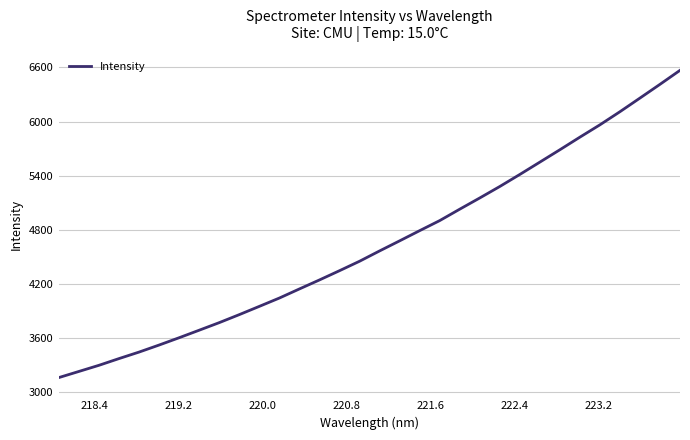

What is the minimum value shown in the chart?

3162.7